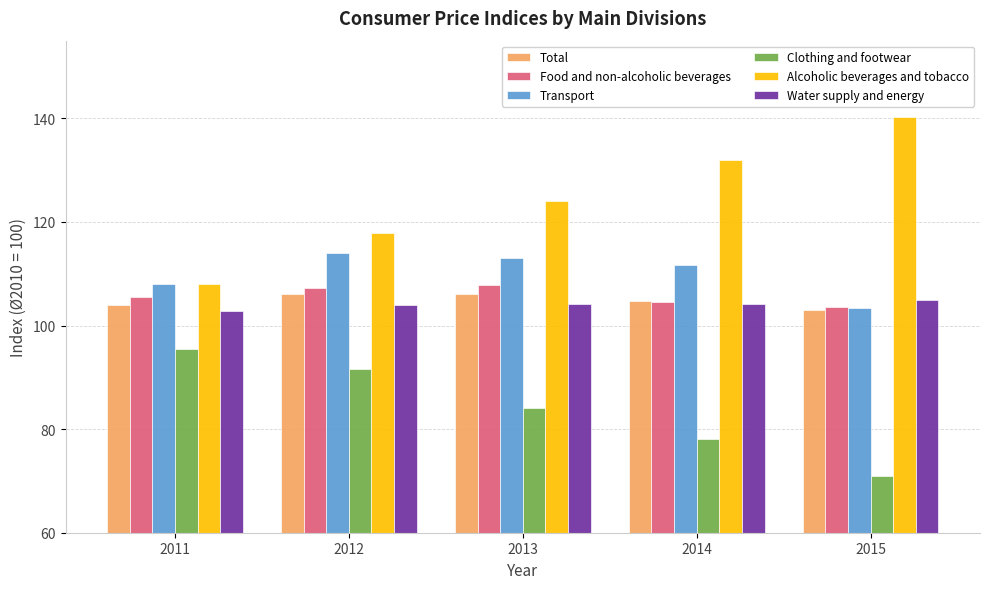

True or false: Alcoholic beverages and tobacco has a value of 71.5 at 2011.

False